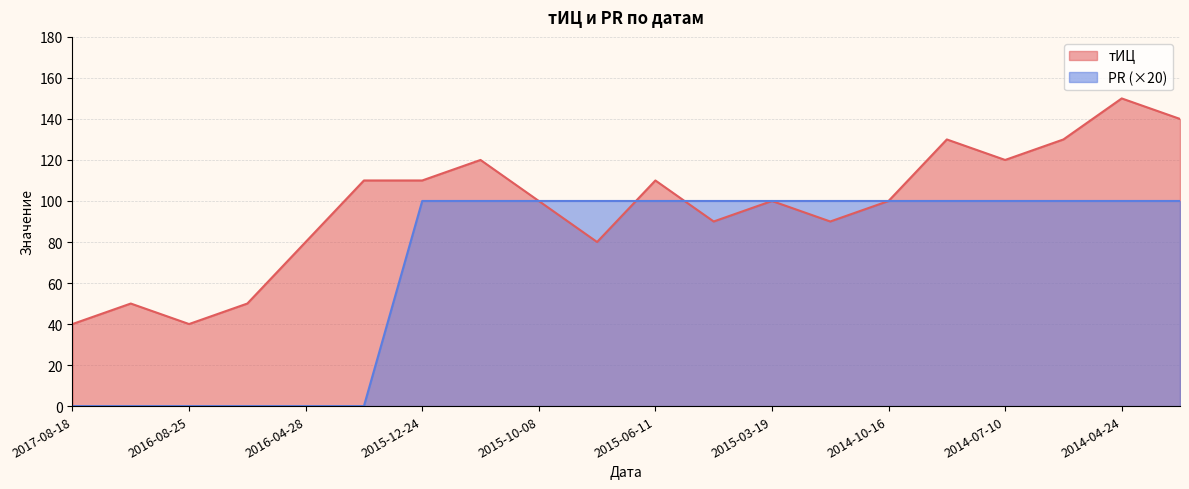

How many times do PR and тИЦ cross each other?

2